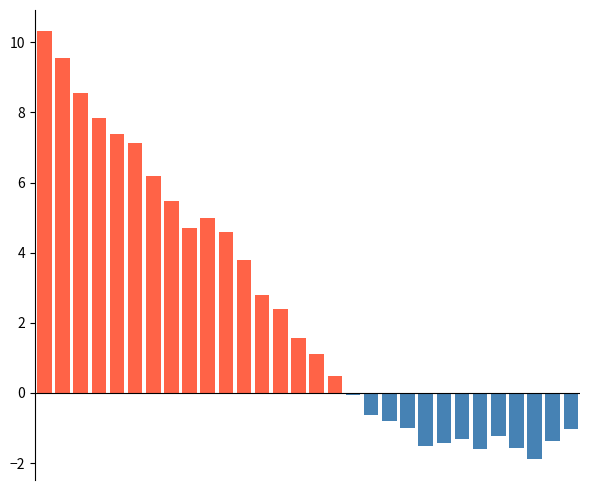

Reading left to right, transcribe all the data shown in this chart.

Positive CO2 LULUCF: 0=10.3	1=9.6	2=8.6	3=7.8	4=7.4	5=7.1	6=6.2	7=5.5	8=4.7	9=5.0	10=4.6	11=3.8	12=2.8	13=2.4	14=1.6	15=1.1	16=0.5	17=0.0	18=0.0	19=0.0	20=0.0	21=0.0	22=0.0	23=0.0	24=0.0	25=0.0	26=0.0	27=0.0	28=0.0	29=0.0
Negative CO2 LULUCF: 0=0.0	1=0.0	2=0.0	3=0.0	4=0.0	5=0.0	6=0.0	7=0.0	8=0.0	9=0.0	10=0.0	11=0.0	12=0.0	13=0.0	14=0.0	15=0.0	16=0.0	17=-0.1	18=-0.6	19=-0.8	20=-1.0	21=-1.5	22=-1.4	23=-1.3	24=-1.6	25=-1.2	26=-1.6	27=-1.9	28=-1.4	29=-1.0